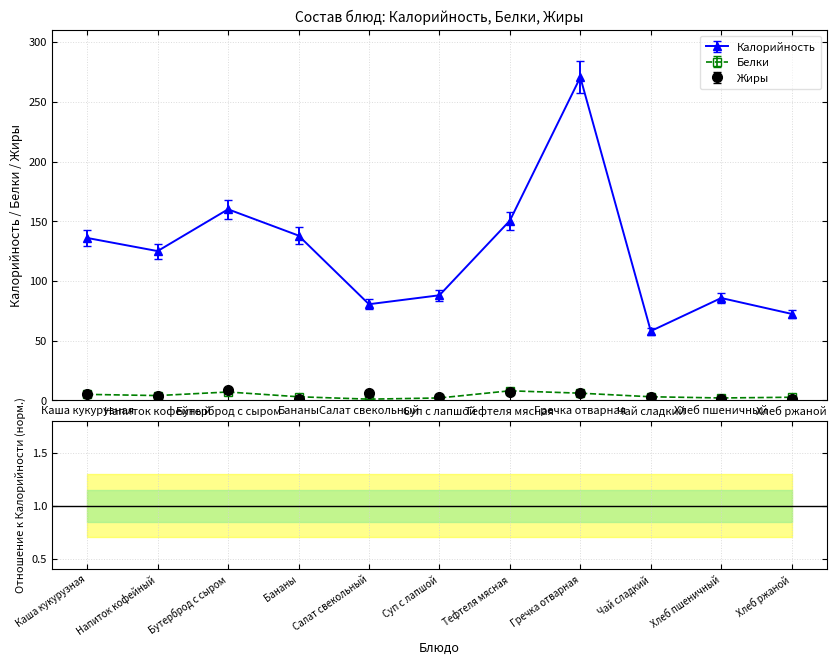

At which category does the chart reach its peak across all series?

Гречка отварная